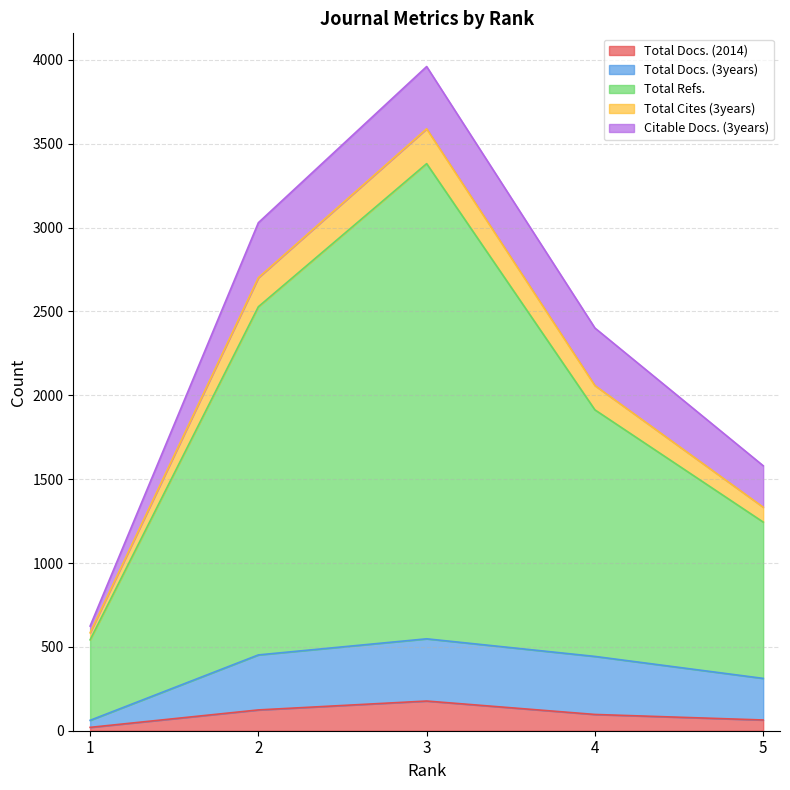

True or false: Total Refs. has more than 2 interior local peaks.

False